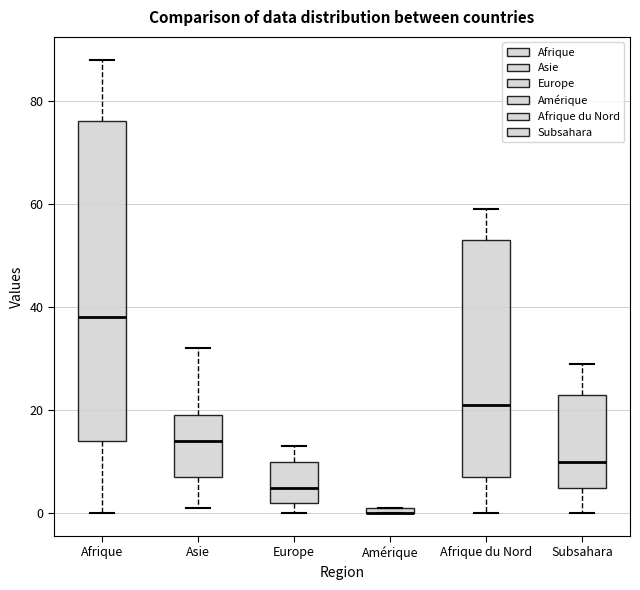

Where does the lower whisker of the box for Afrique end on the y-axis? The values are not printed on the chart, so give them approximately, as read against the axis.

0